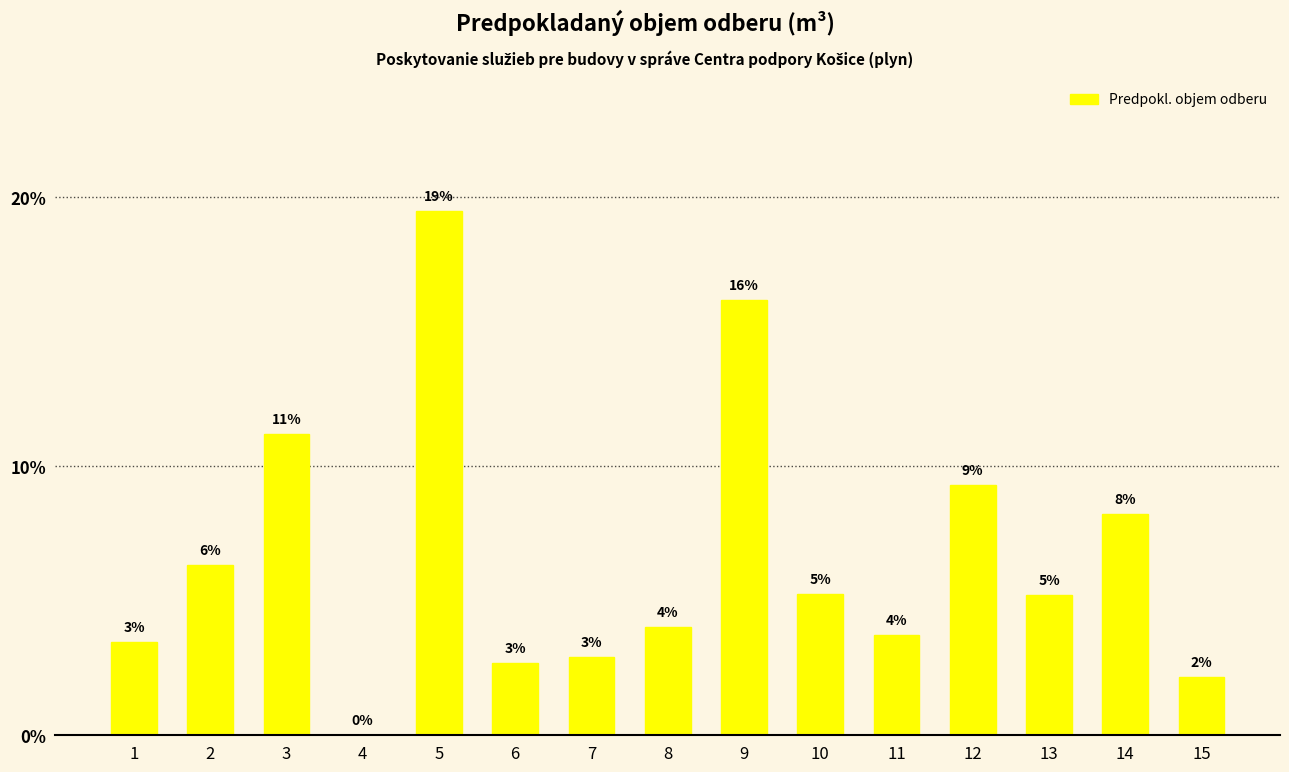

The value at 9 is 16.1. True or false?

True